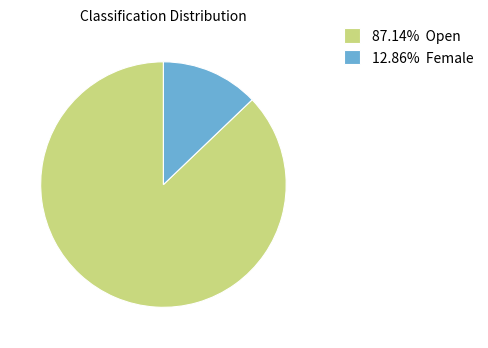

Do 87.14% Open and 12.86% Female together represent more than half of the pie?

Yes